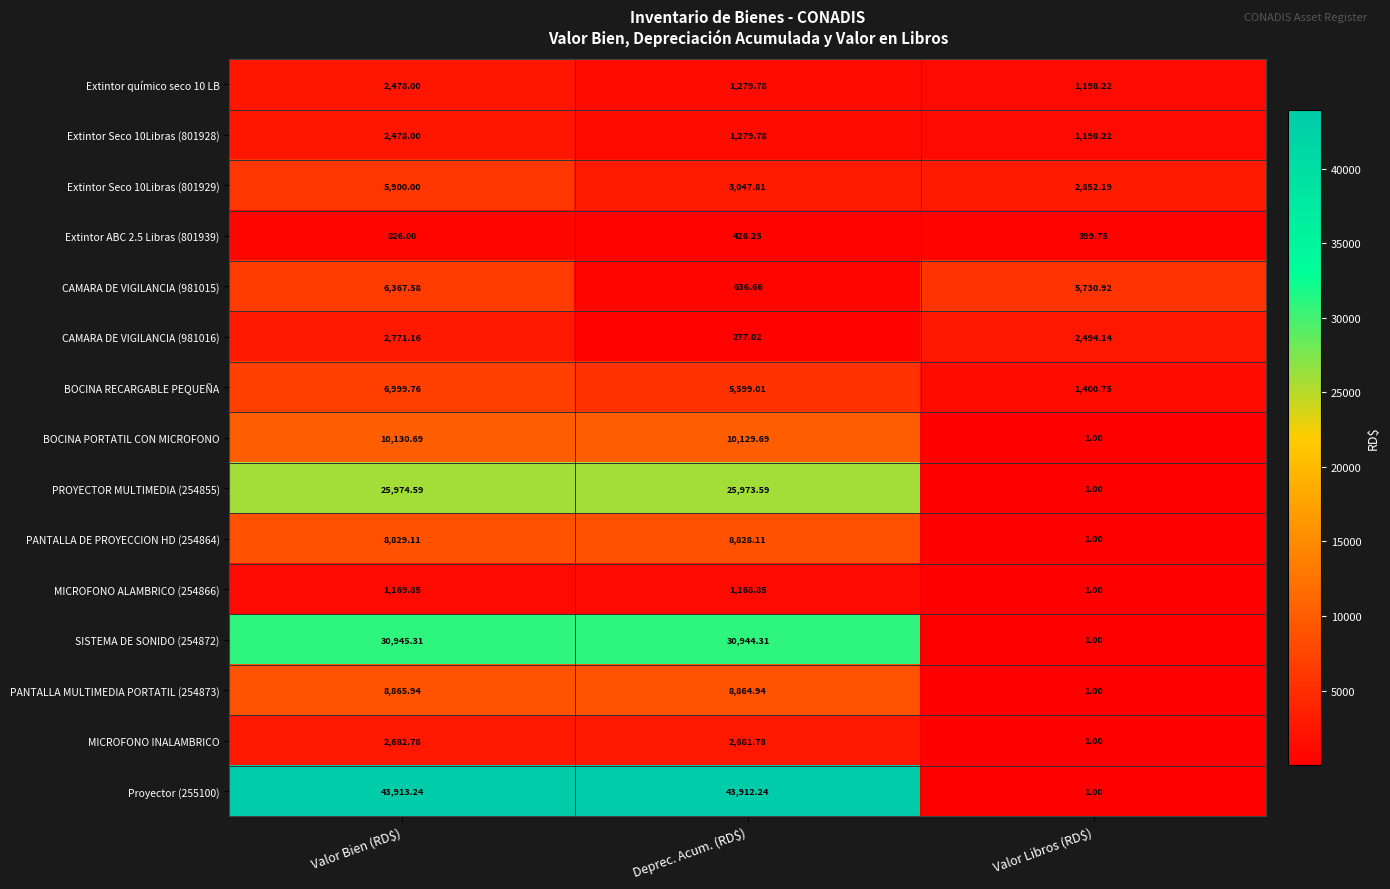

Where does the Extintor ABC 2.5 Libras (801939) series first go above 426?

Valor Bien (RD$)